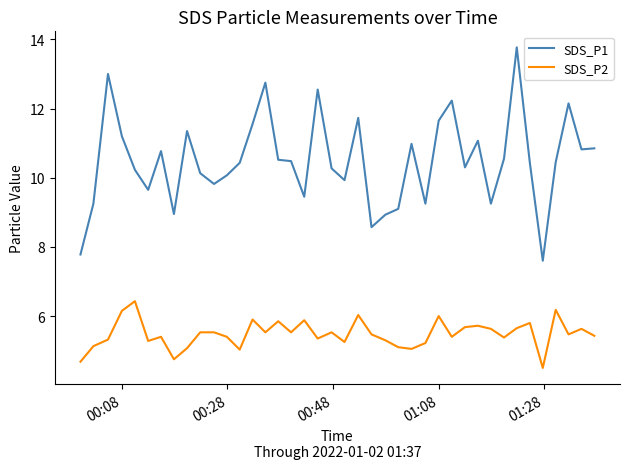

What is the maximum value for SDS_P2?

6.4